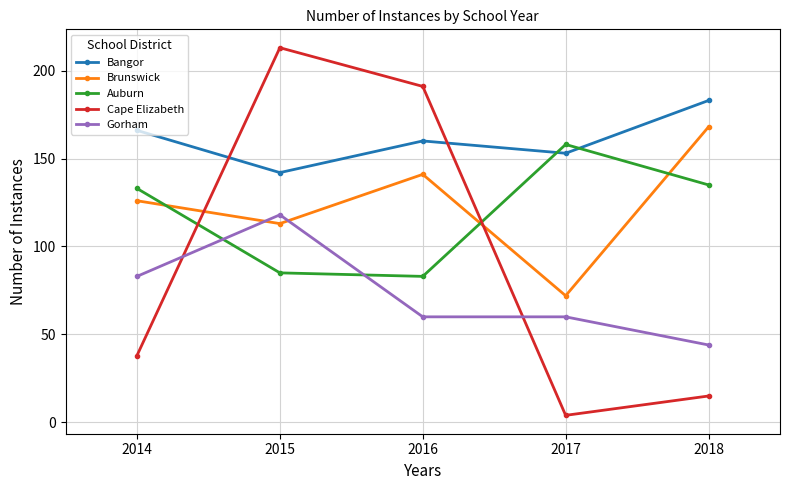

What is the approximate value of Cape Elizabeth at 2018?

15